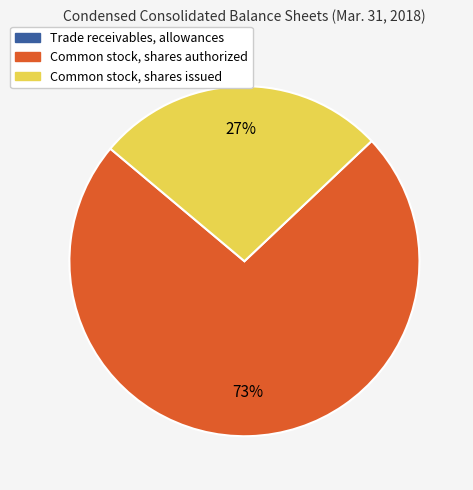

What percentage is the Common stock, shares authorized slice, to the nearest percent?

73%